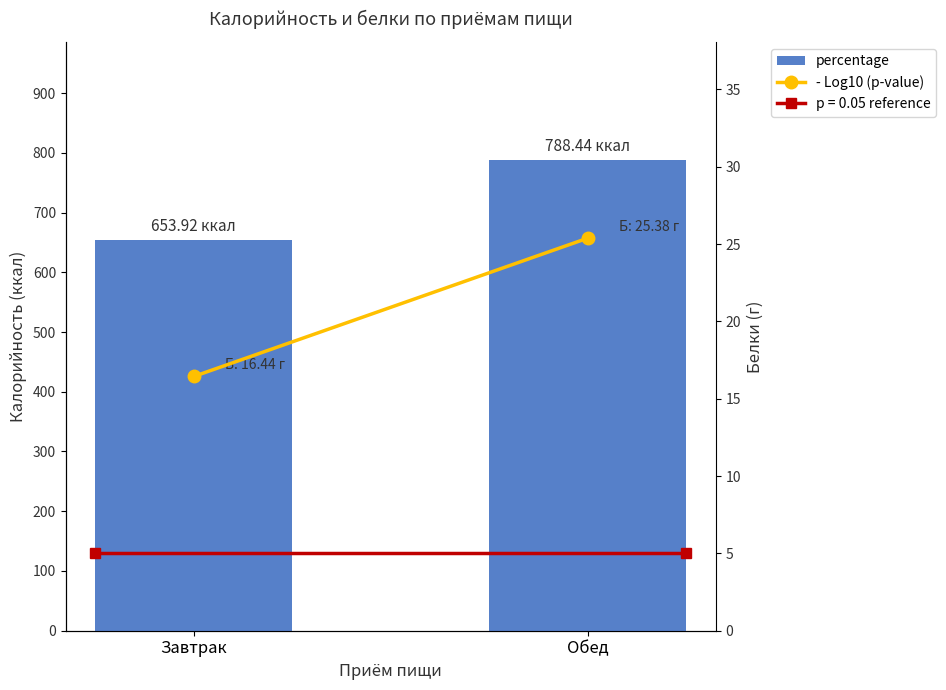

What is the sum of the - Log10 (p-value) values at Завтрак and Обед?

41.8